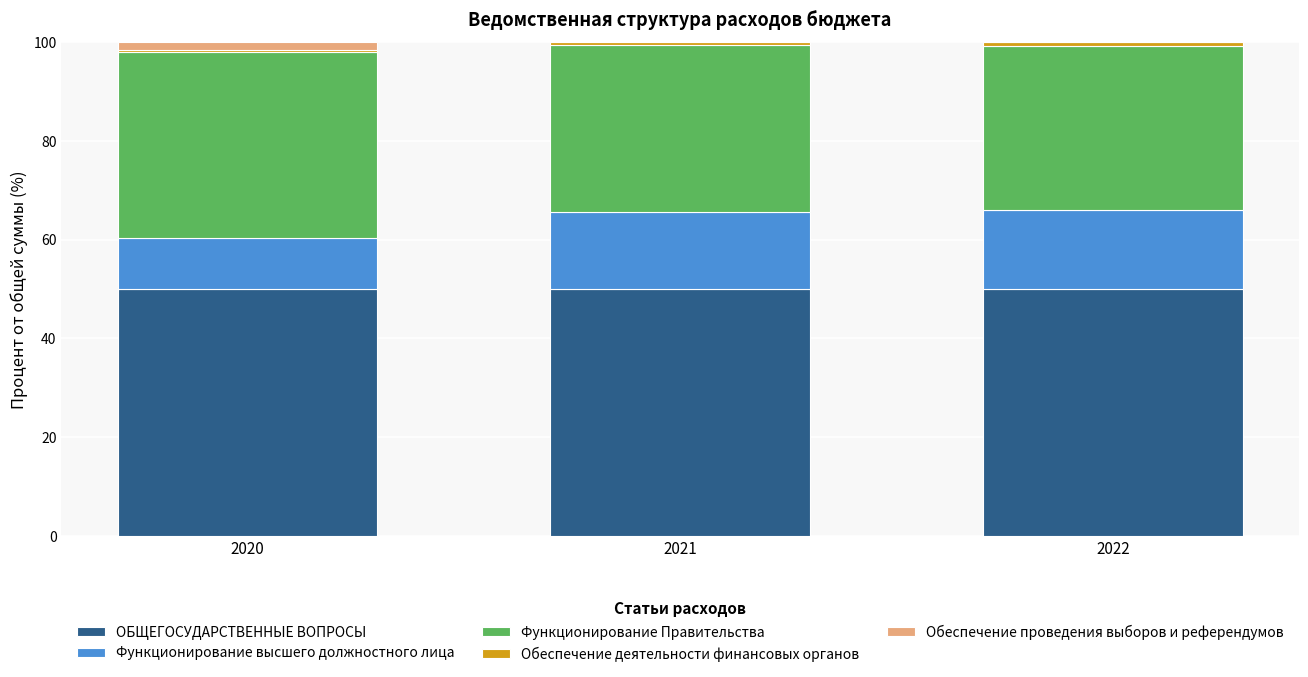

What is the maximum value for ОБЩЕГОСУДАРСТВЕННЫЕ ВОПРОСЫ?

50.1